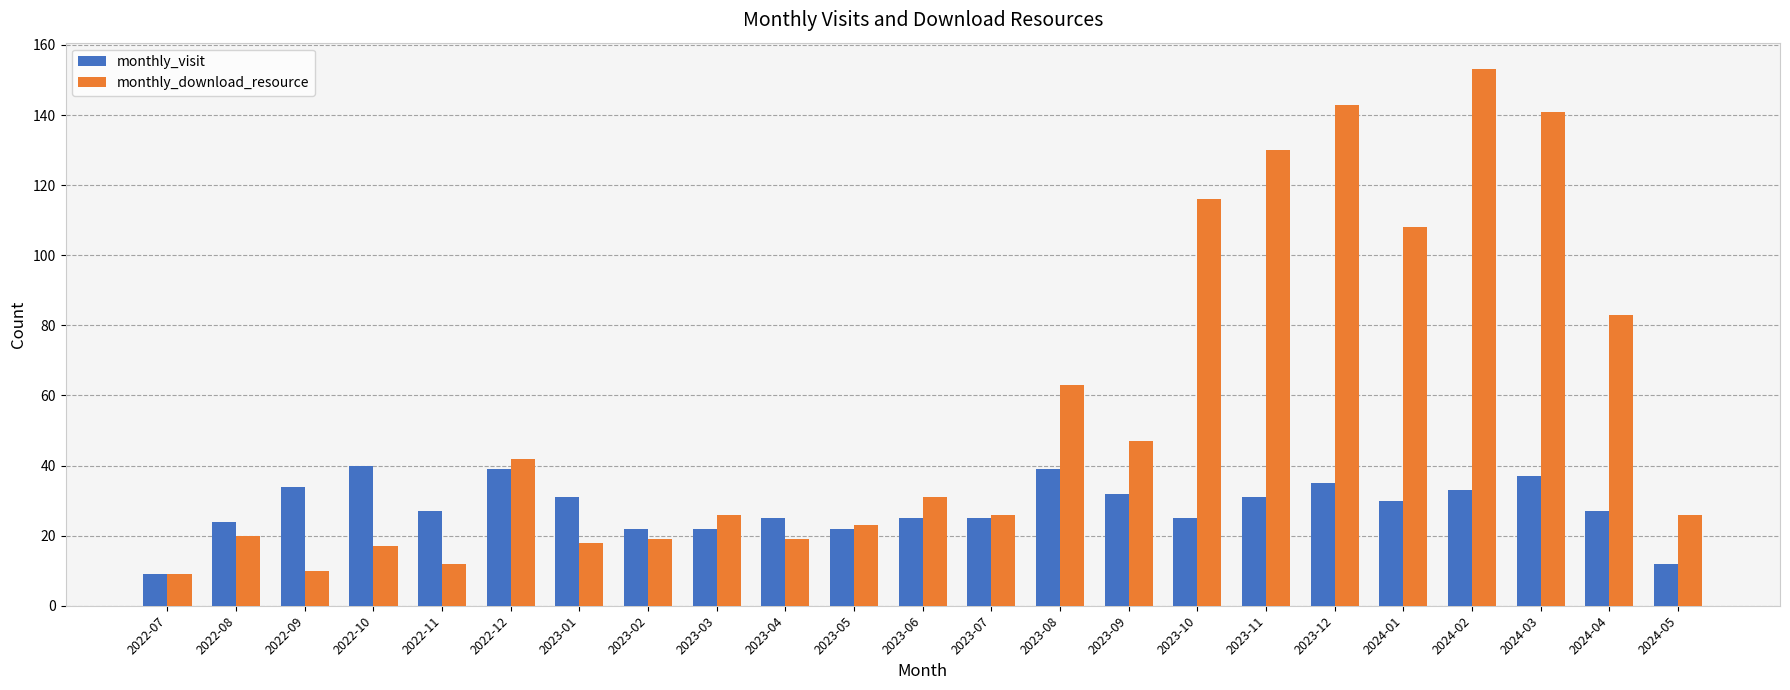

Which label corresponds to the largest value in the chart?

2024-02